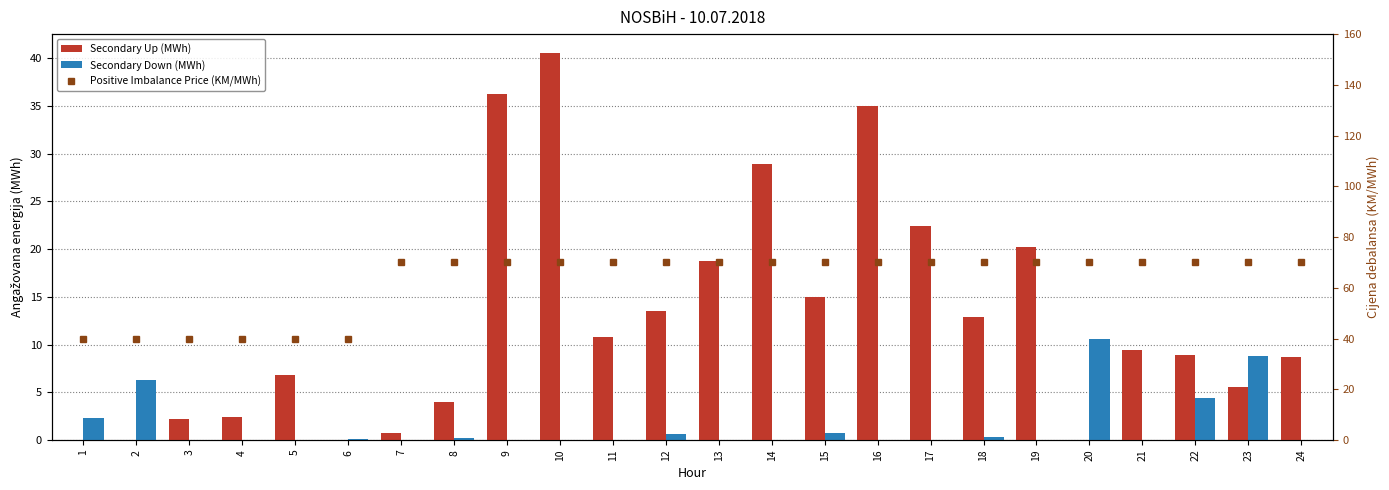

How many values in the Secondary Down (MWh) series exceed 0?

10